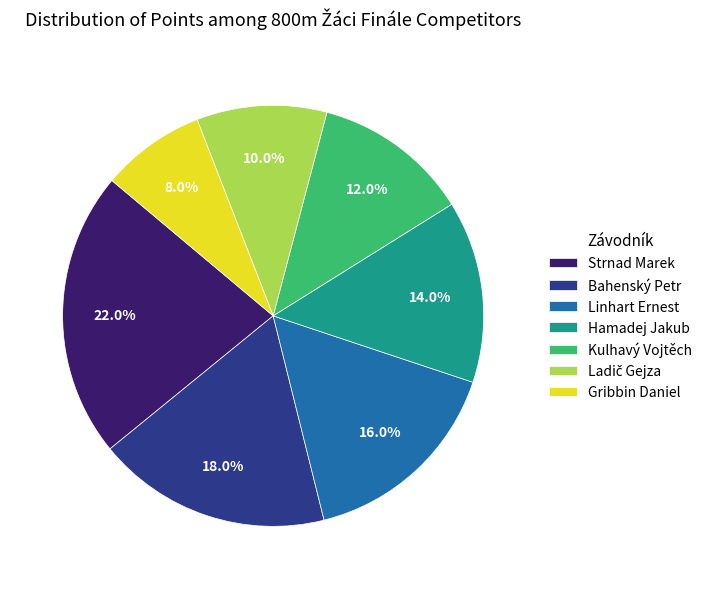

Do Linhart Ernest and Gribbin Daniel together represent more than half of the pie?

No